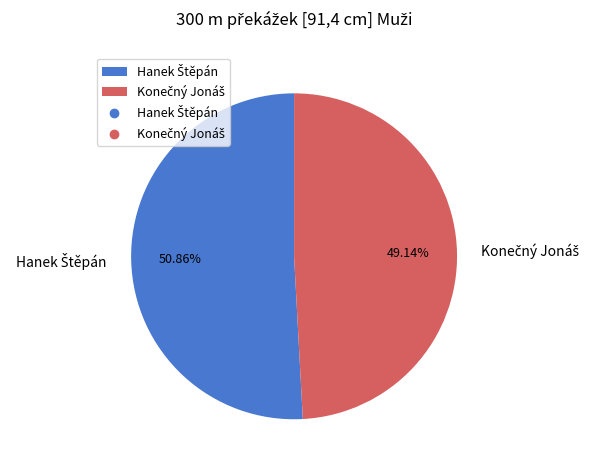

Does any single category account for the majority?

Yes